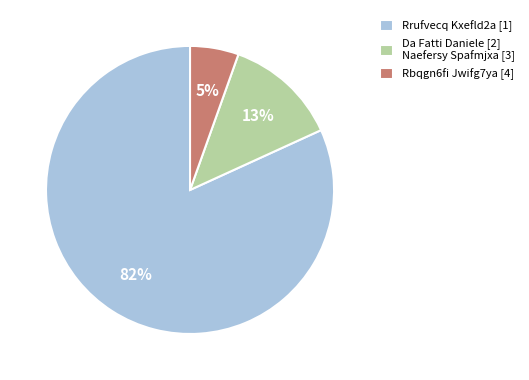

To the nearest percent, what is the average slice percentage?

33%